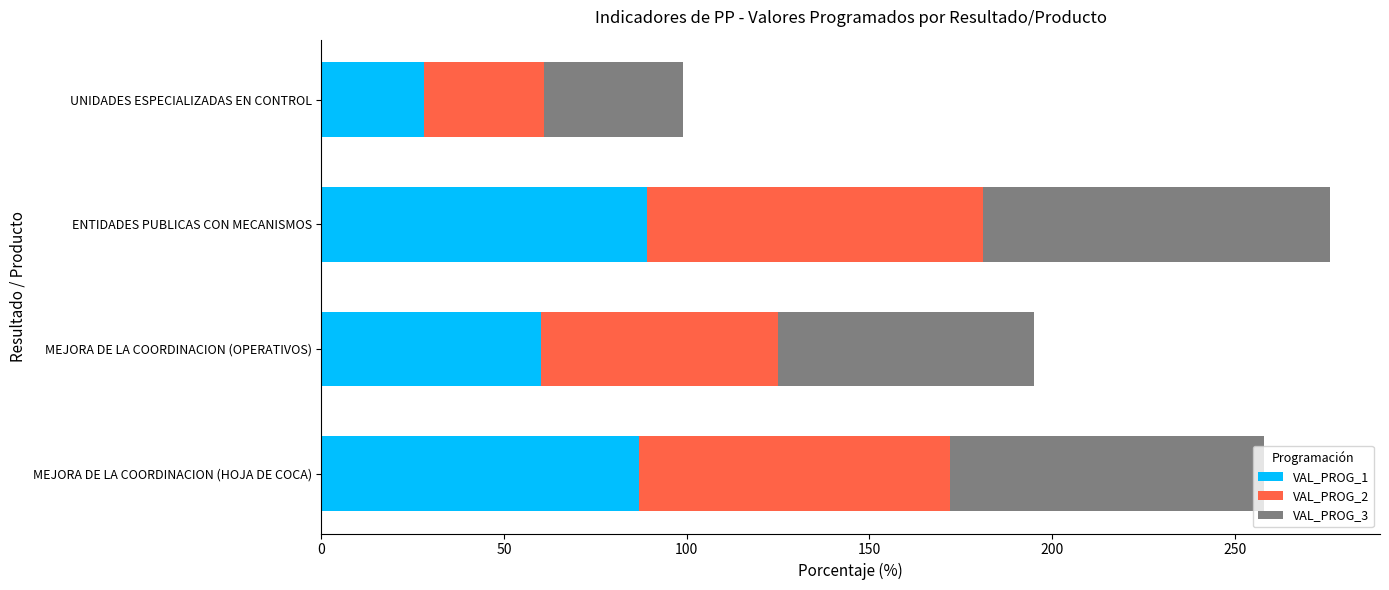

What is the highest value of the VAL_PROG_1 series?

89